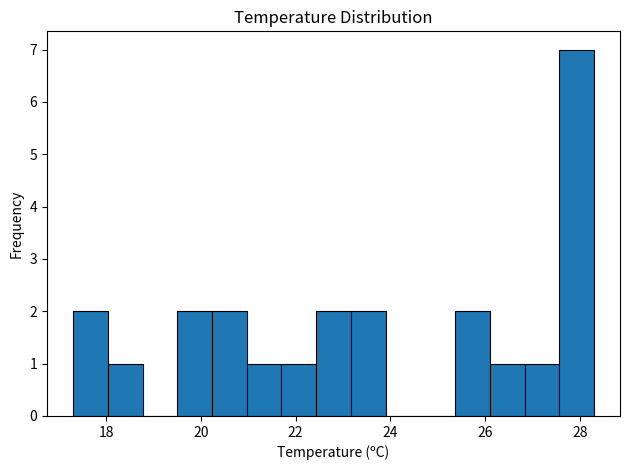

Read against the x-axis, roughly where is the centre of the tallest bar?

28.0